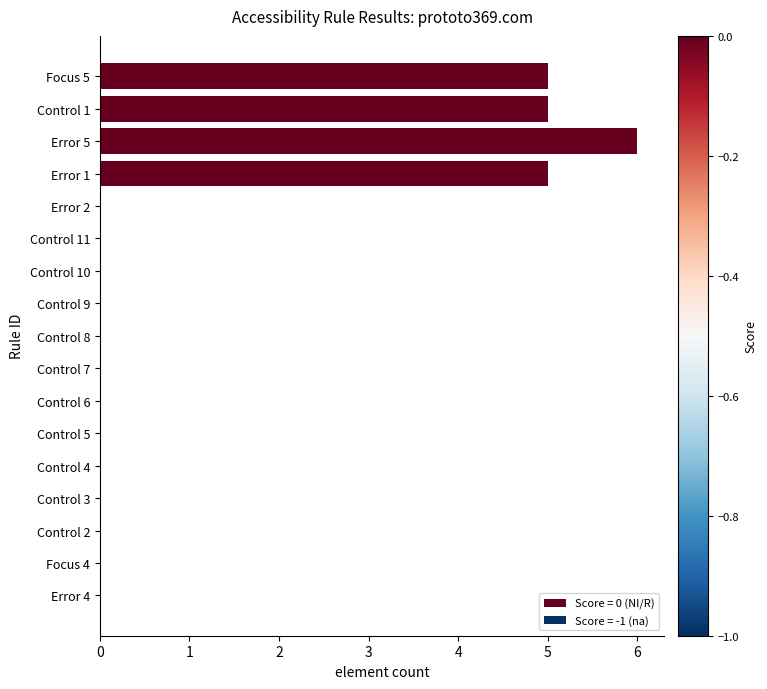

Between Error 5 and Control 10, which is larger?

Error 5